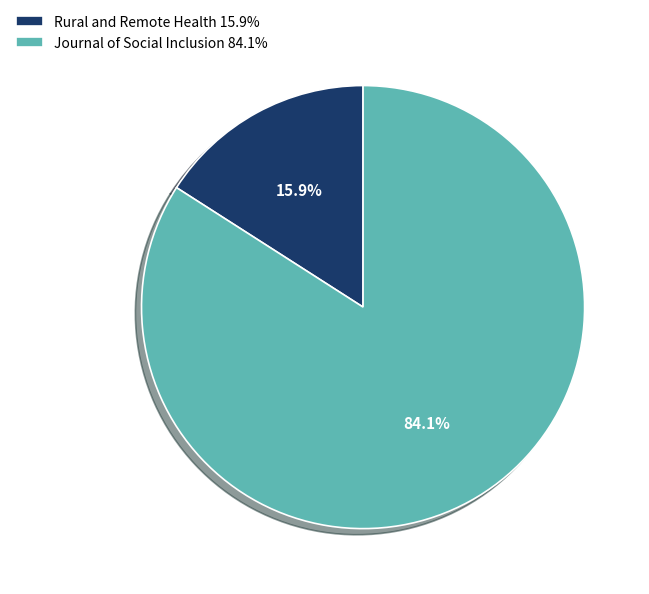

What is the ratio of the value at Rural and Remote Health to the value at Journal of Social Inclusion?

0.2